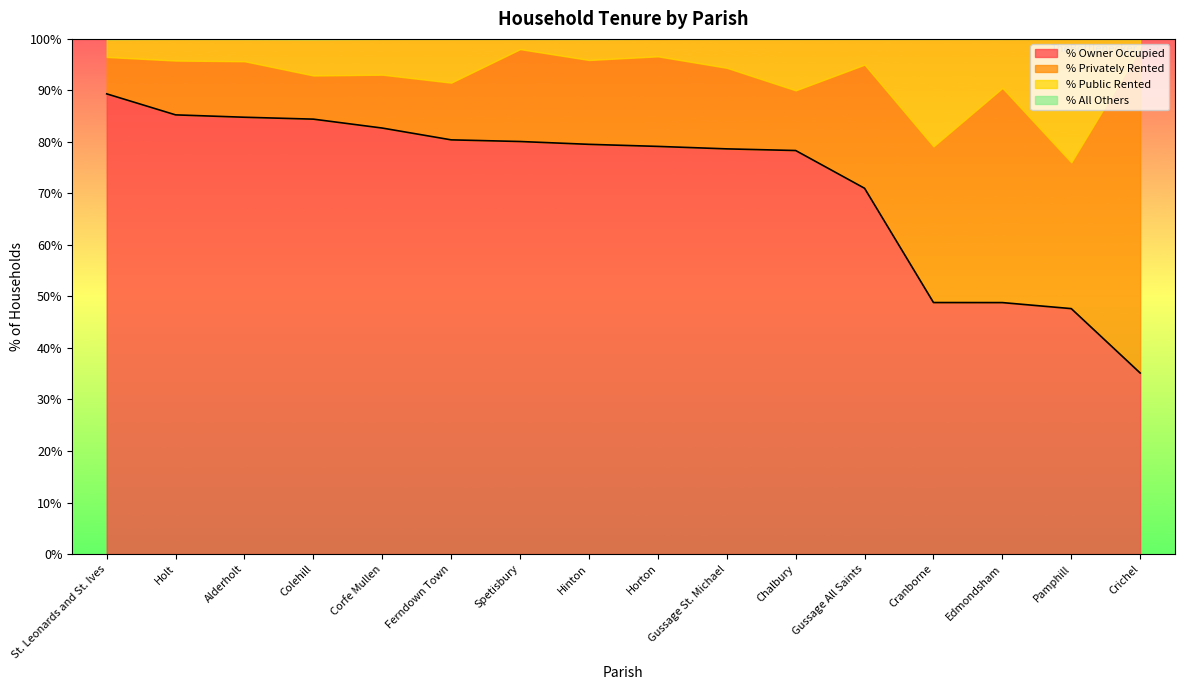

Read the % Owner Occupied value at Horton.

79.1